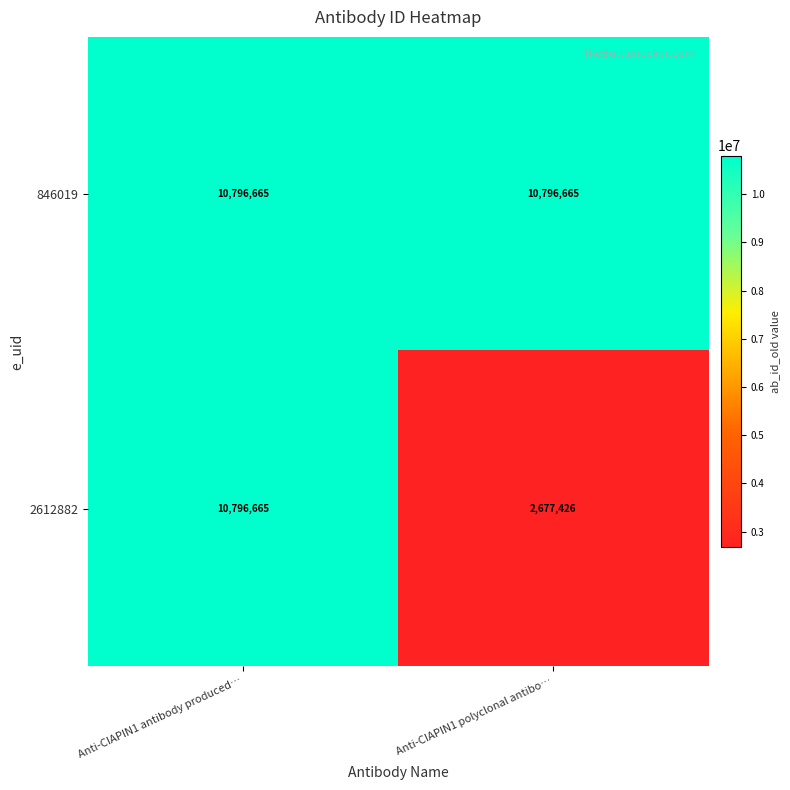

Reading left to right, list all the values displayed in this chart.

846019: 10796665	10796665
2612882: 10796665	2677426